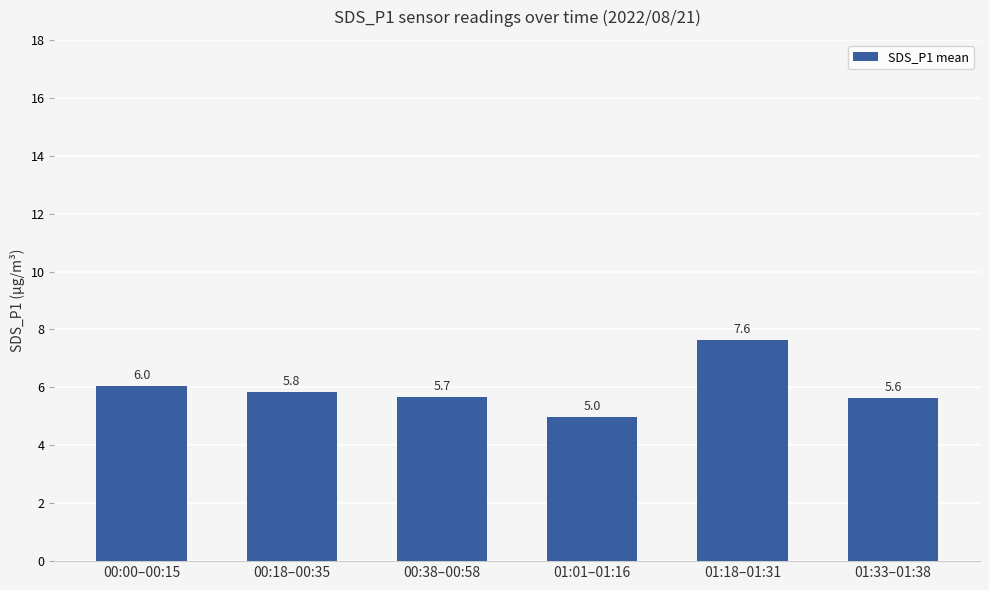

Count the number of data series in this chart.

1